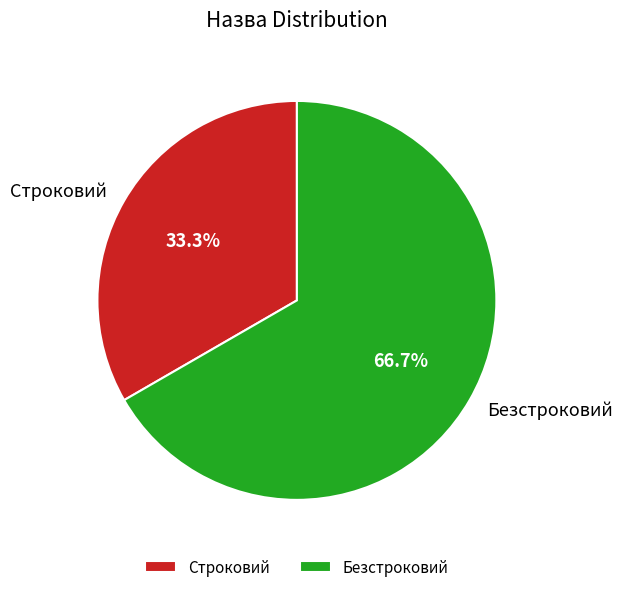

What is the largest slice in the pie chart?

Безстроковий